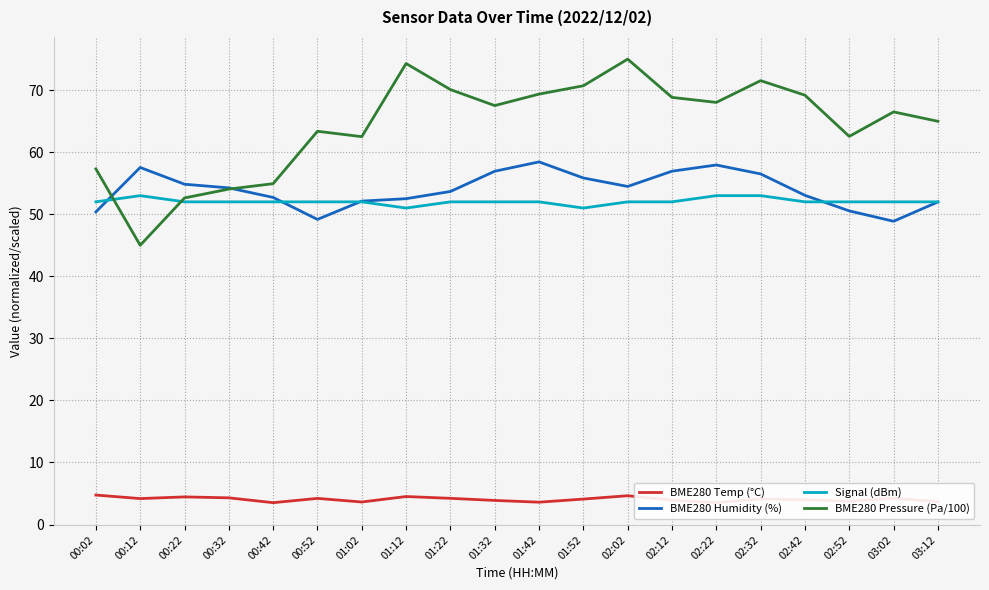

What are all the series names shown in the legend?

BME280 Temp (°C), BME280 Humidity (%), Signal (dBm), BME280 Pressure (Pa/100)